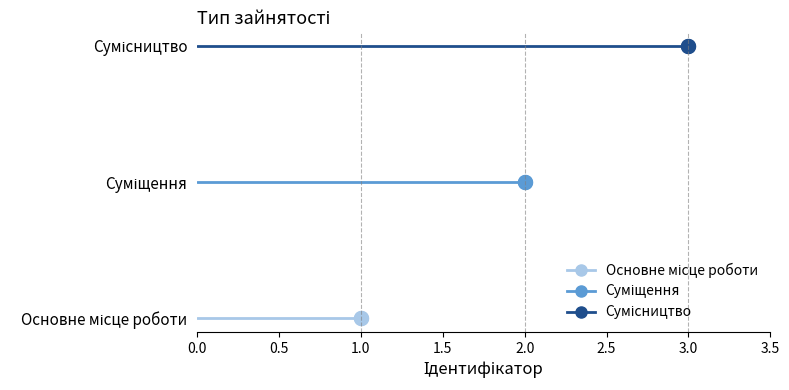

What is the average value?

2